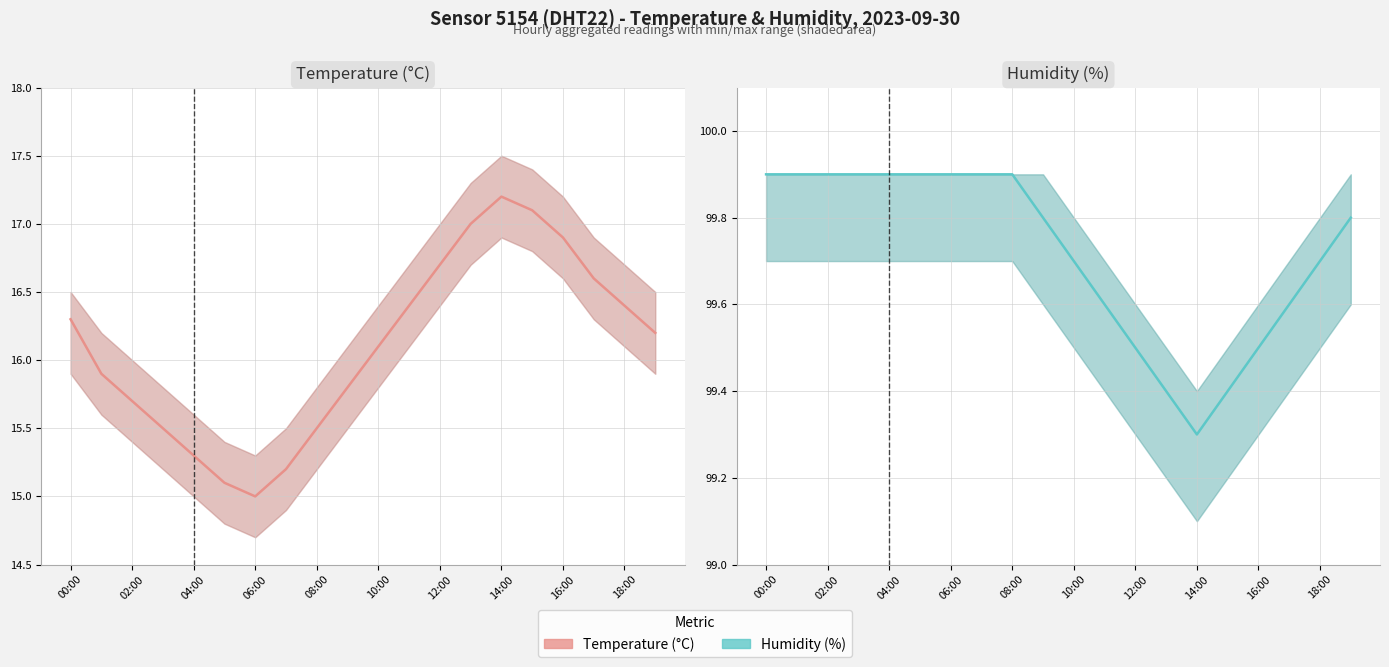

What is the minimum value for Temperature (°C)?

15.0